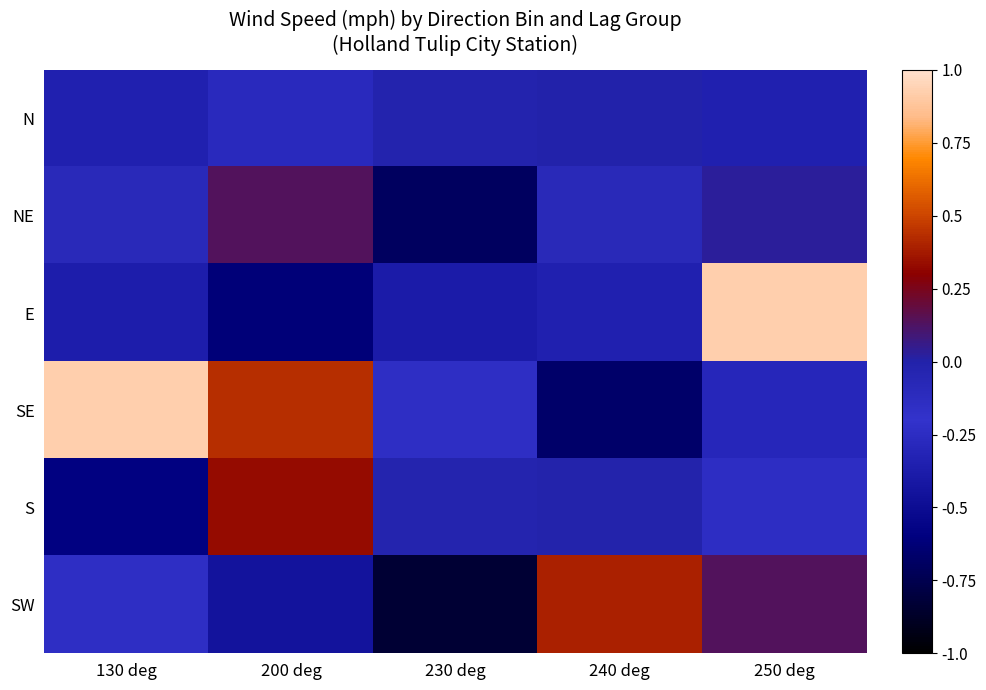

Which has a higher value, 250 deg or 200 deg?

200 deg